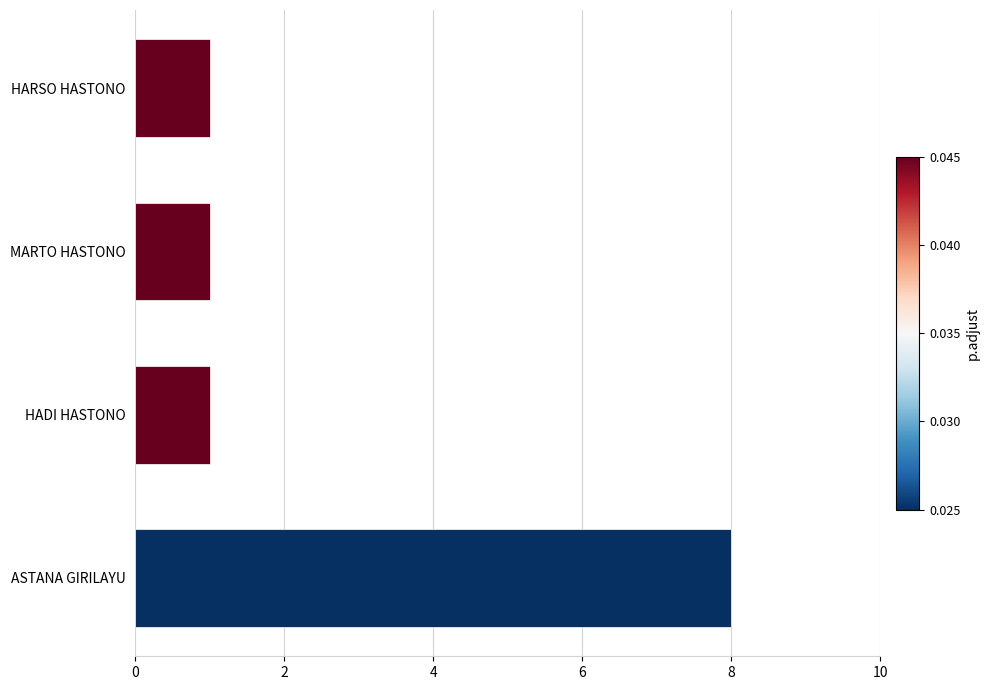

How many series are shown in this chart?

1